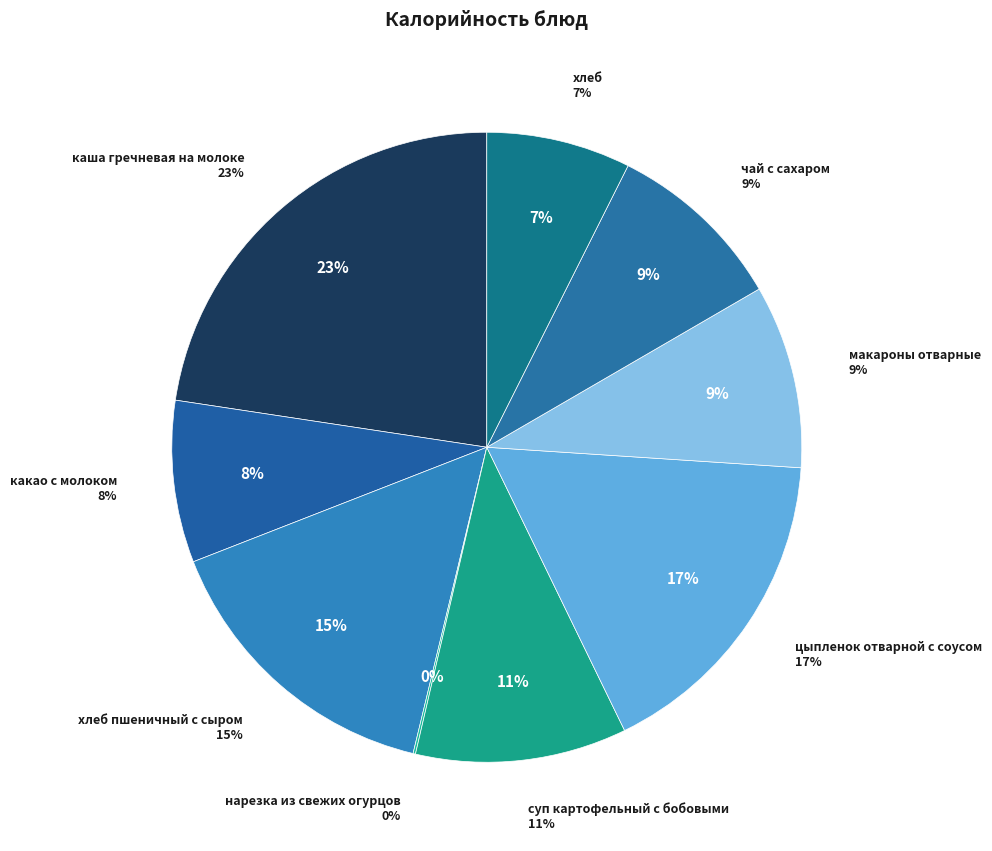

Do чай с сахаром and цыпленок отварной с соусом together represent more than half of the pie?

No